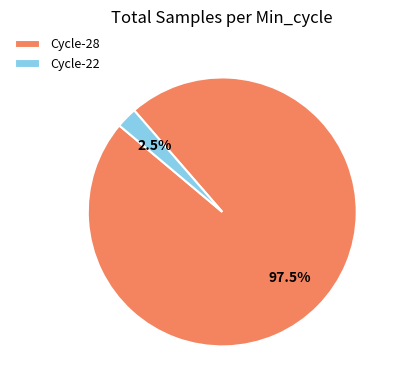

Between Cycle-28 and Cycle-22, which is larger?

Cycle-28